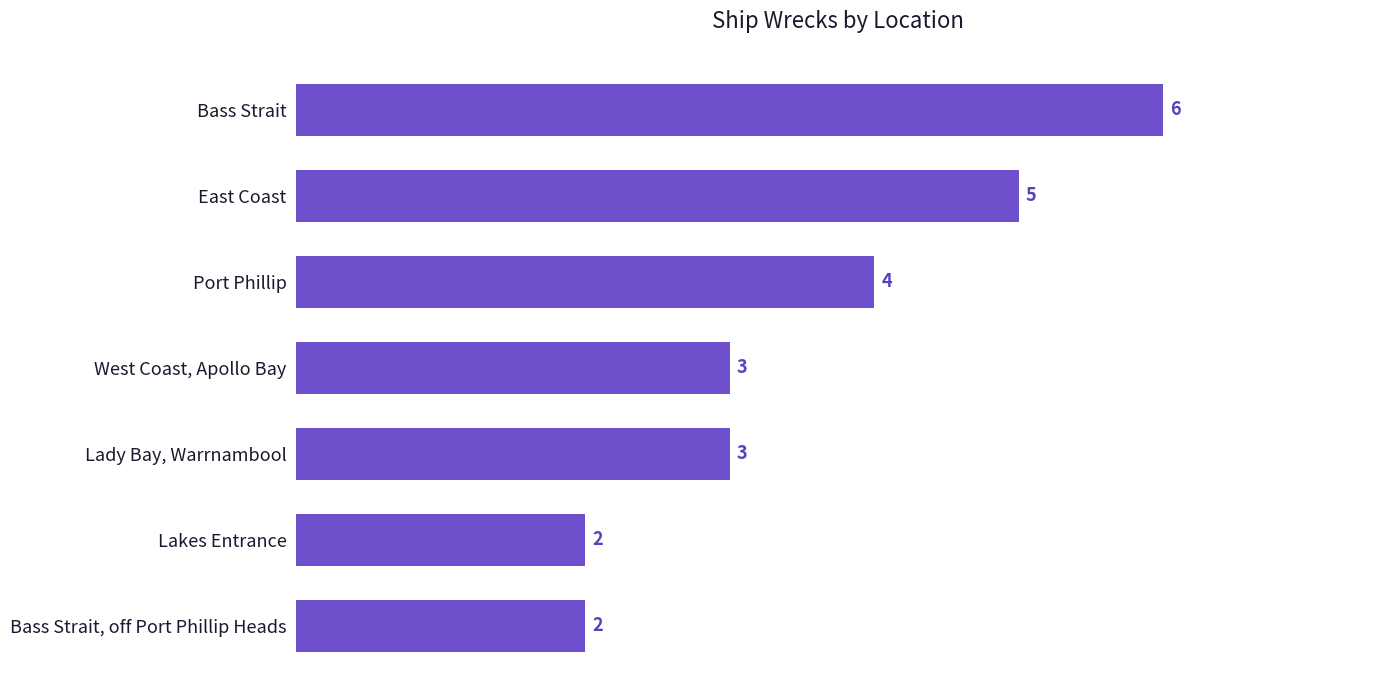

What is the greatest value displayed?

6